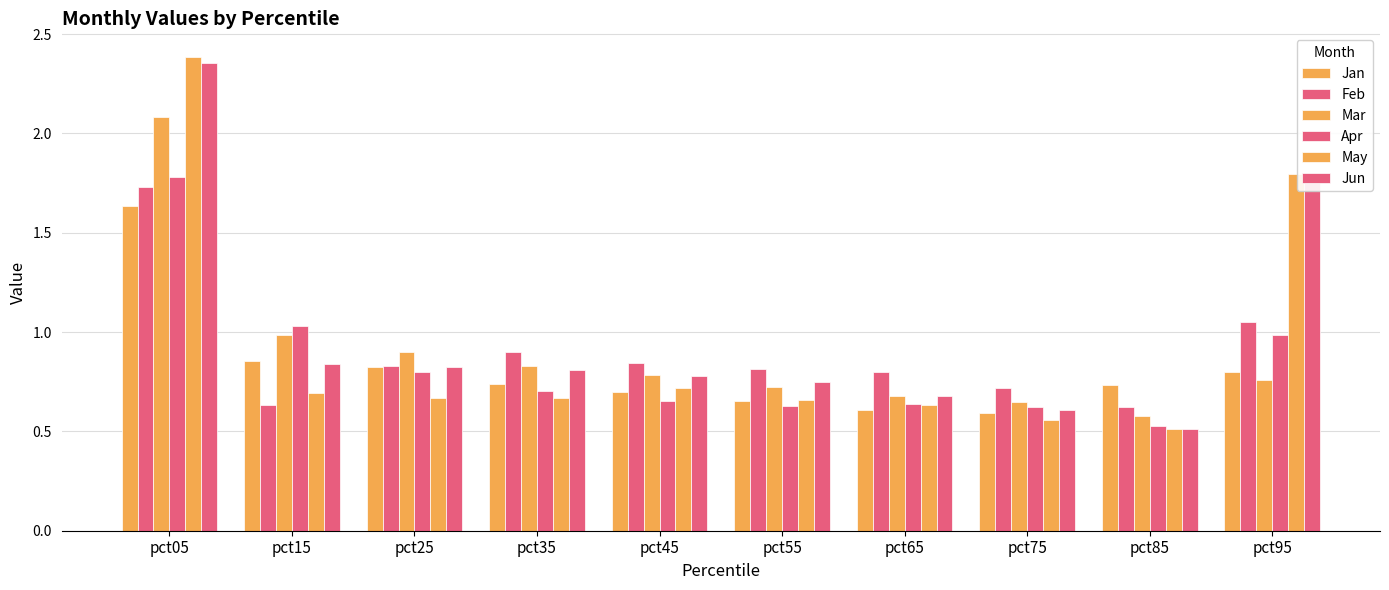

What is the lowest value of the Feb series?

0.6